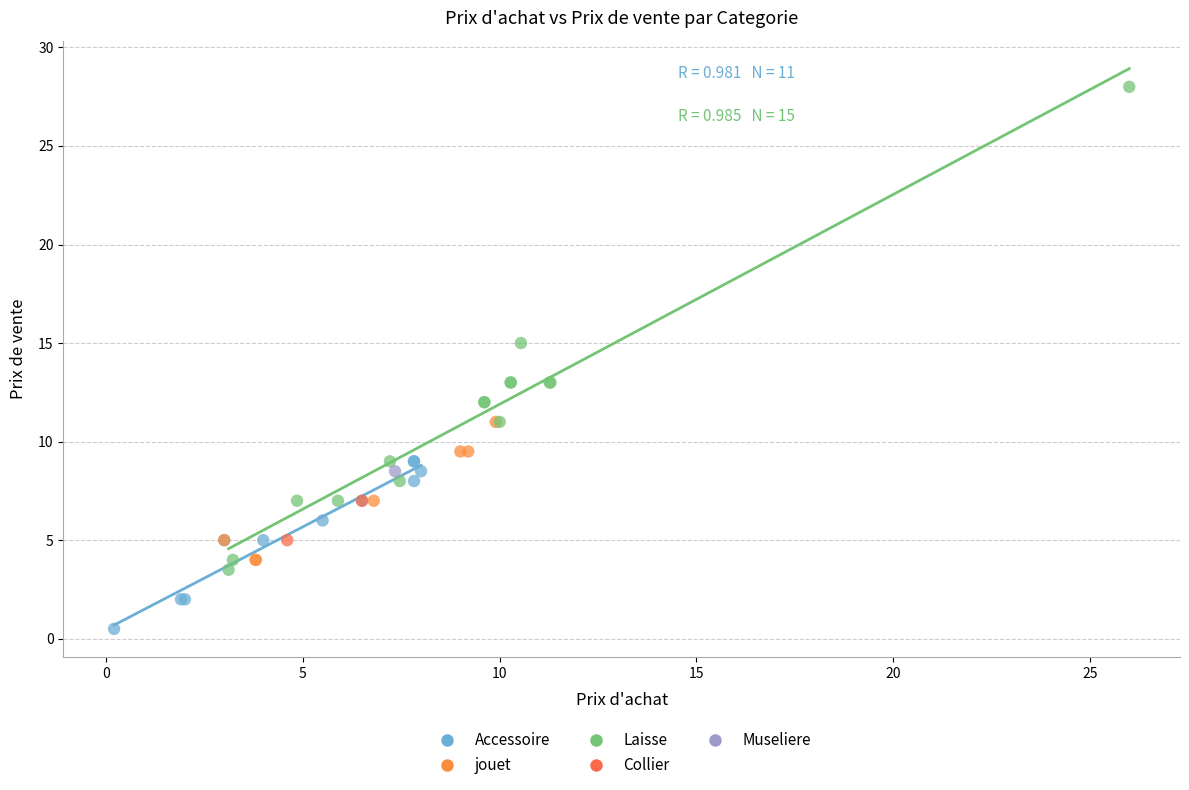

What are all the series names shown in the legend?

Accessoire, jouet, Laisse, Collier, Museliere